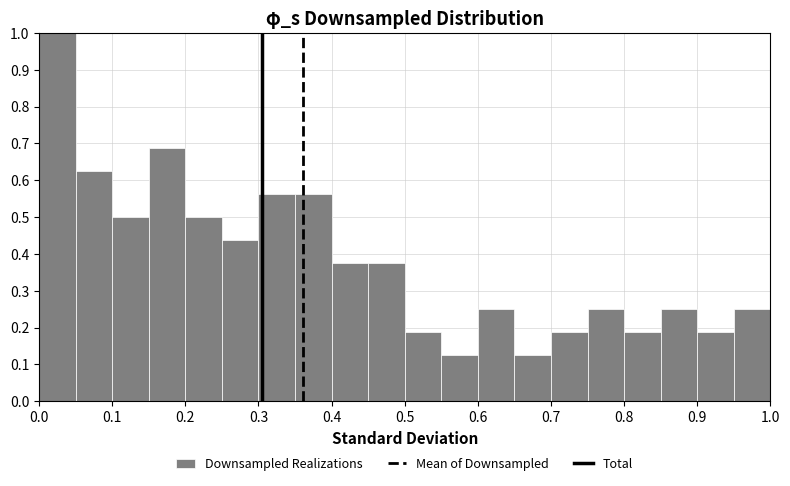

How tall is the bar that spans 0.95 to 1.00 on the x-axis? The values are not printed on the chart, so give them approximately, as read against the axis.

0.25